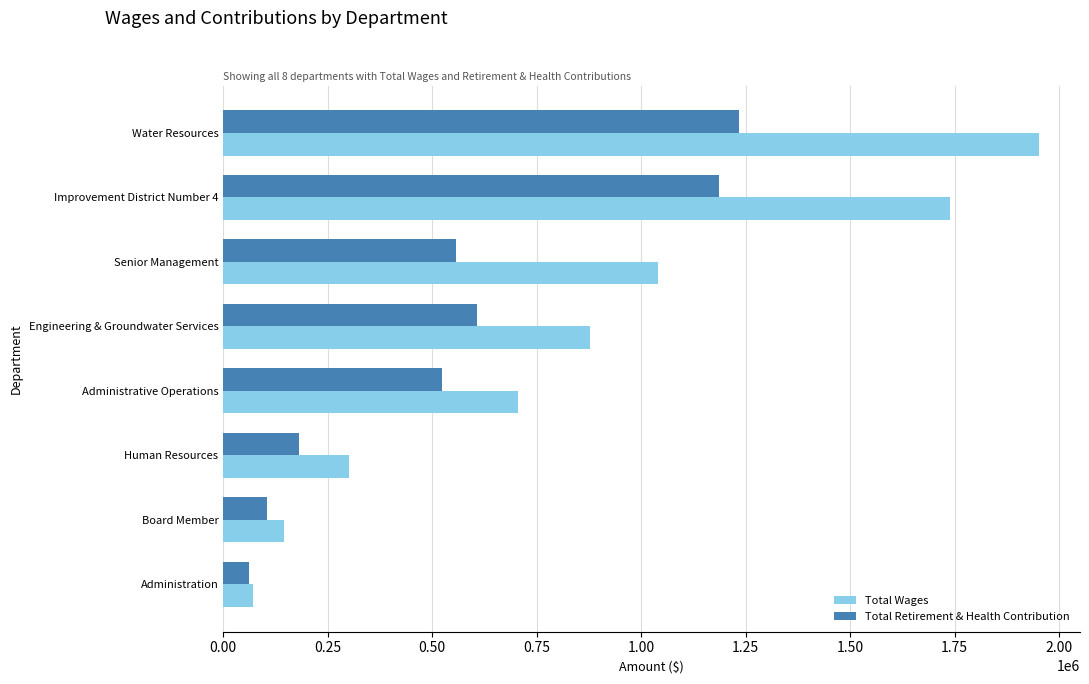

Rank the series by their maximum value, from highest to lowest.

Total Wages, Total Retirement & Health Contribution